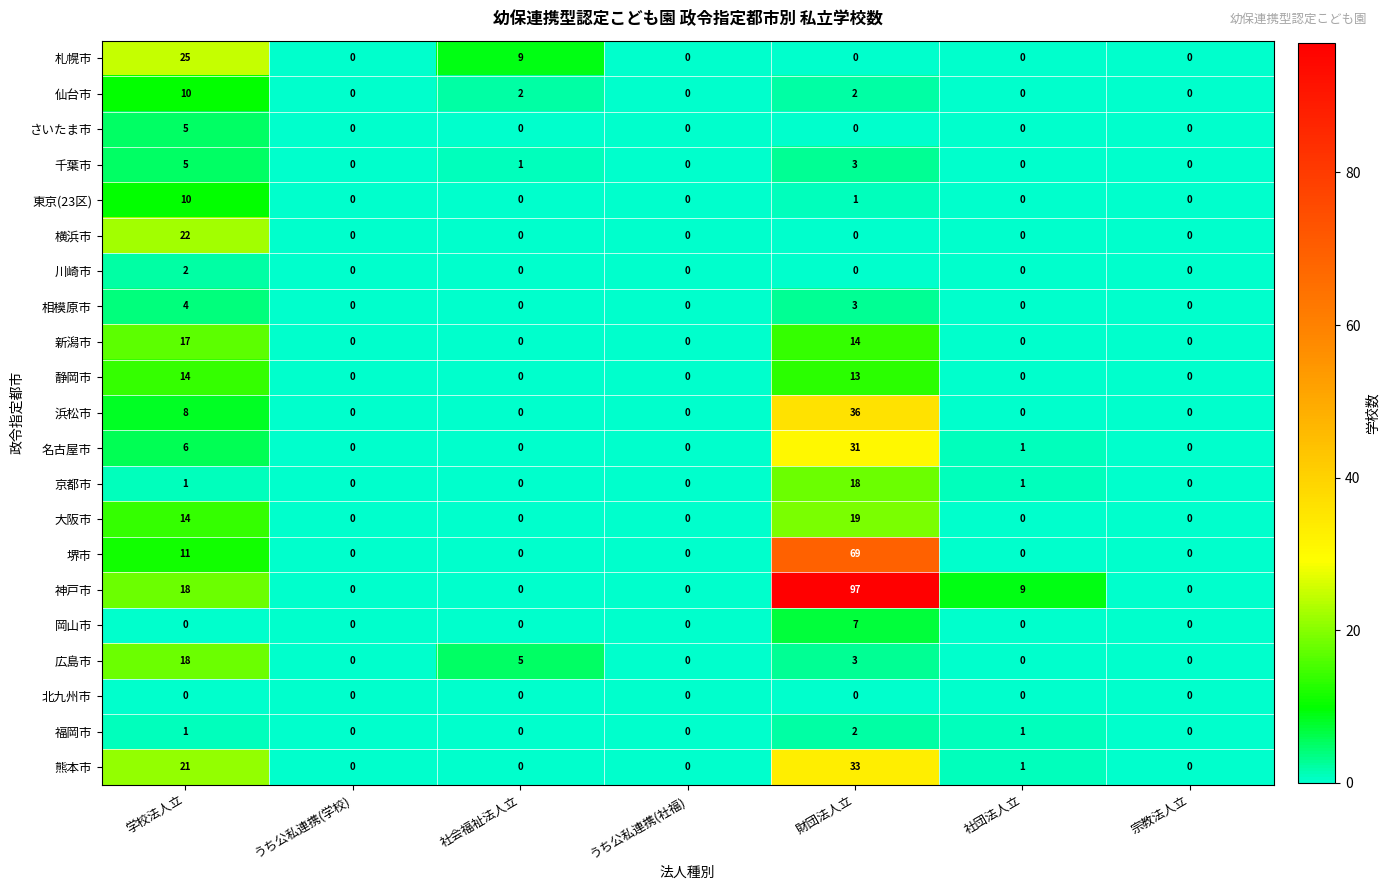

How many positive values does the 浜松市 series have?

2